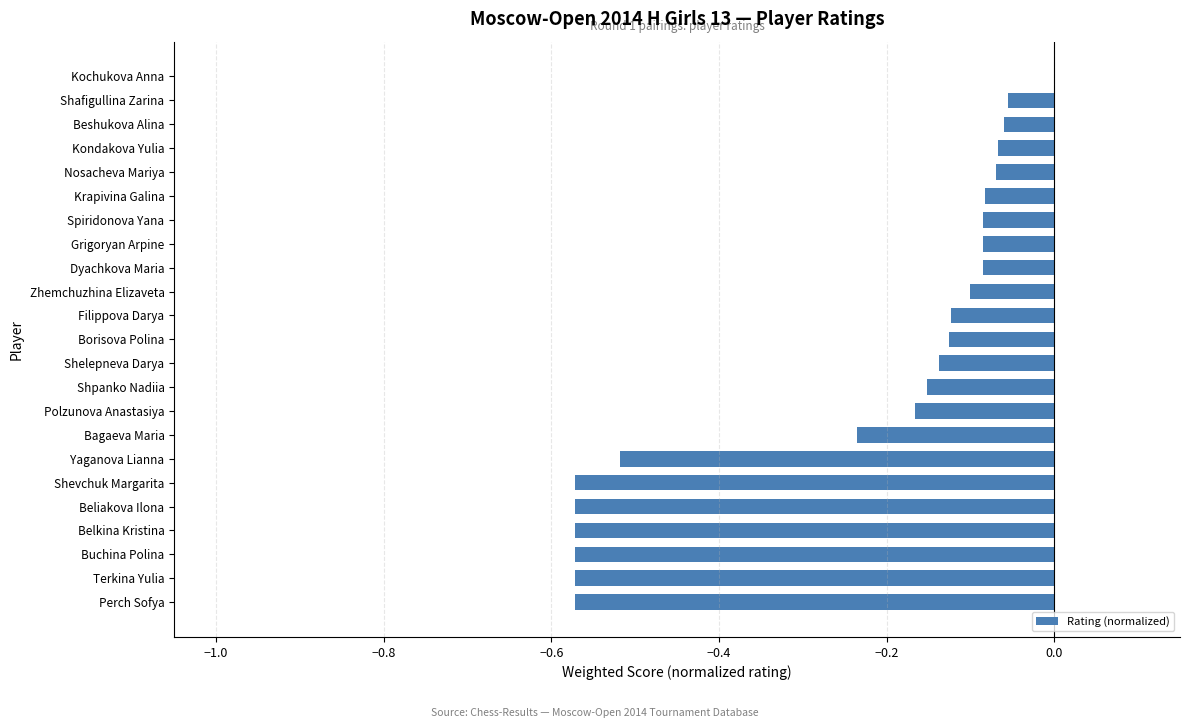

The value at Filippova Darya is -0.1. True or false?

True